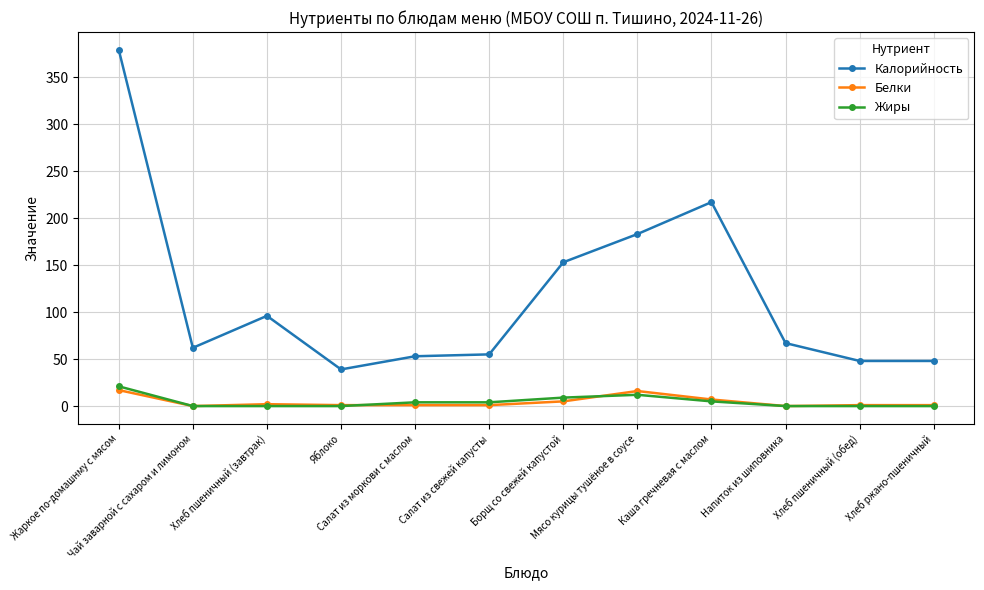

True or false: Калорийность and Жиры cross at least once.

False